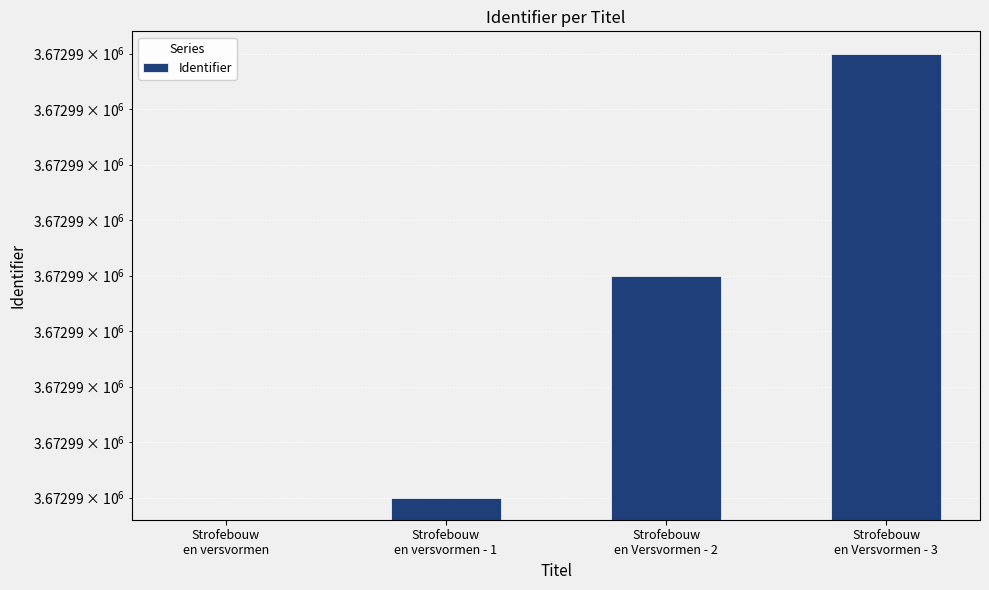

What is the sum of all values?

11018961